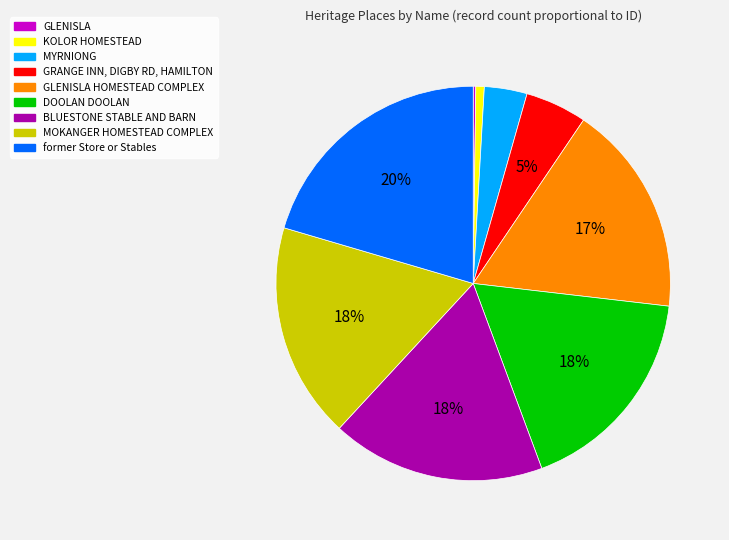

Does MYRNIONG account for over 50% of the chart?

No